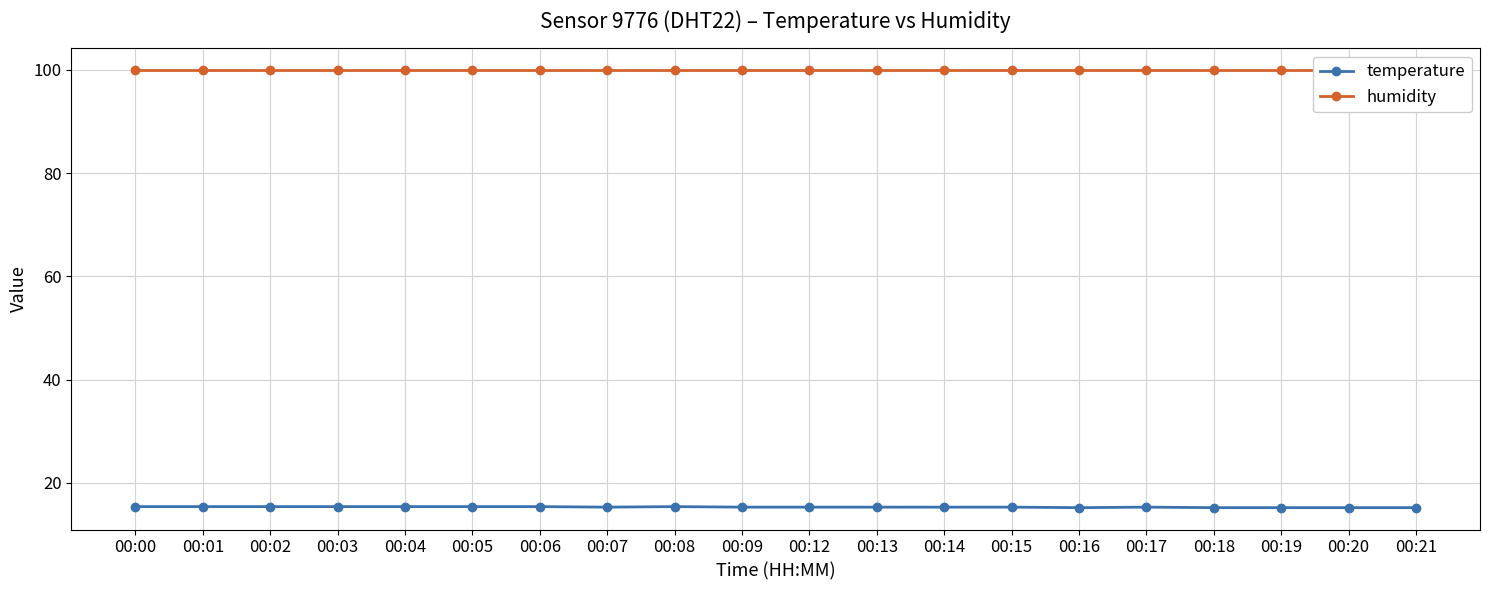

At which category does temperature reach its first local valley?

00:07